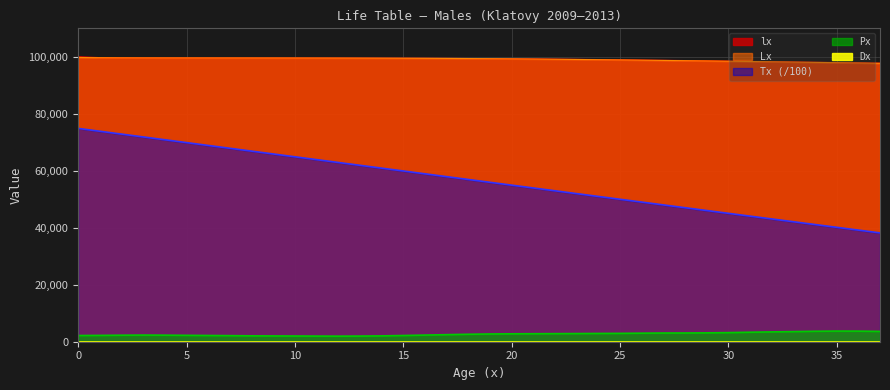

What is the smallest value displayed?

1954.0